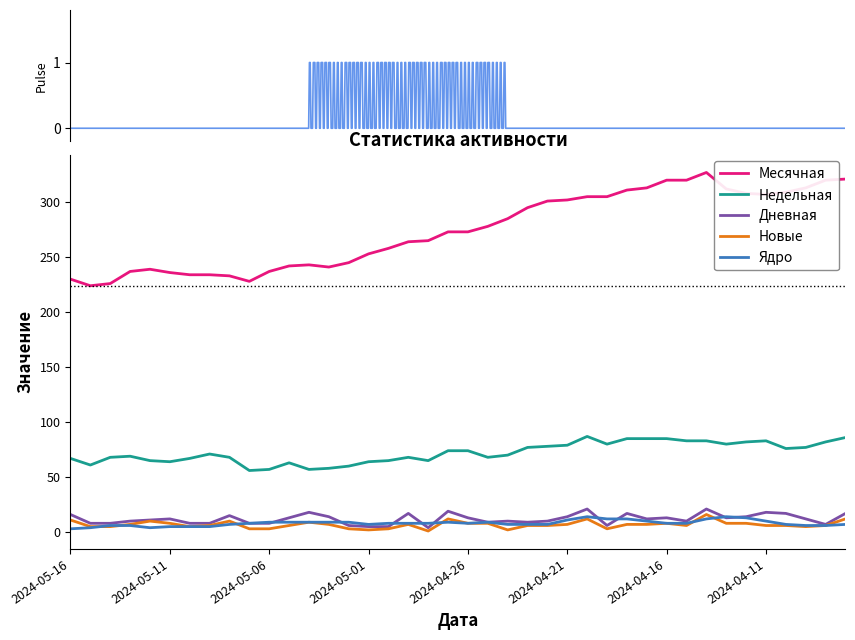

What position from the right is 8?

32